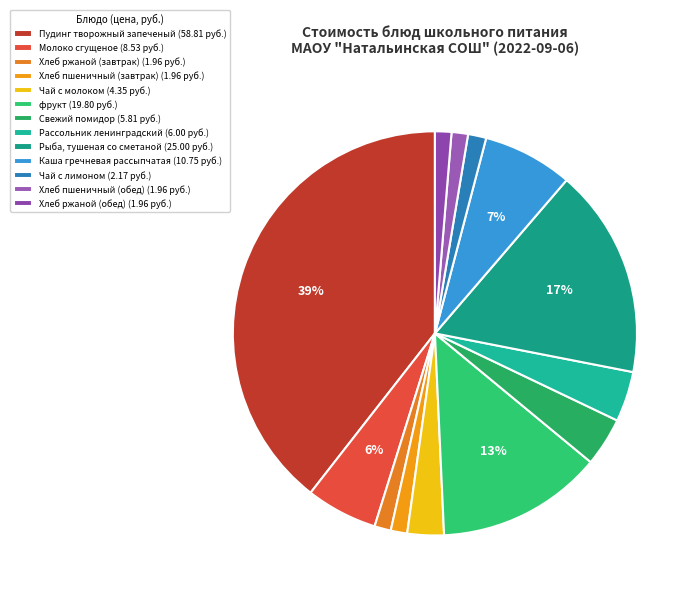

How many segments does this pie chart have?

13